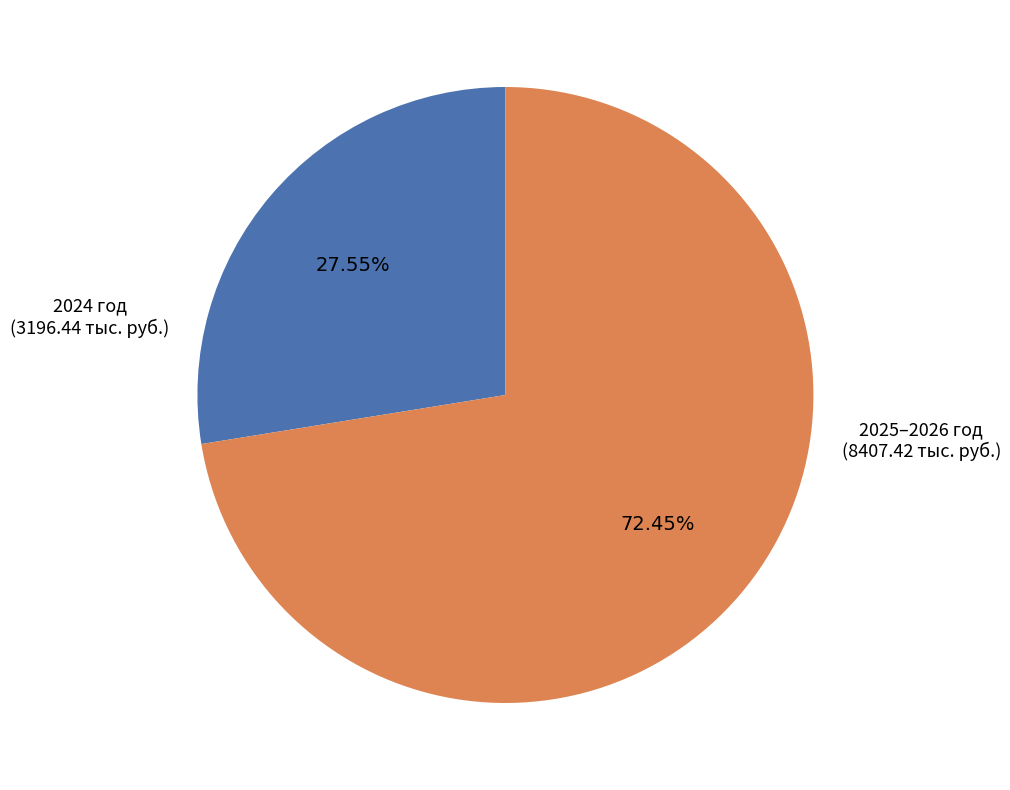

What is the majority slice?

2025–2026 год